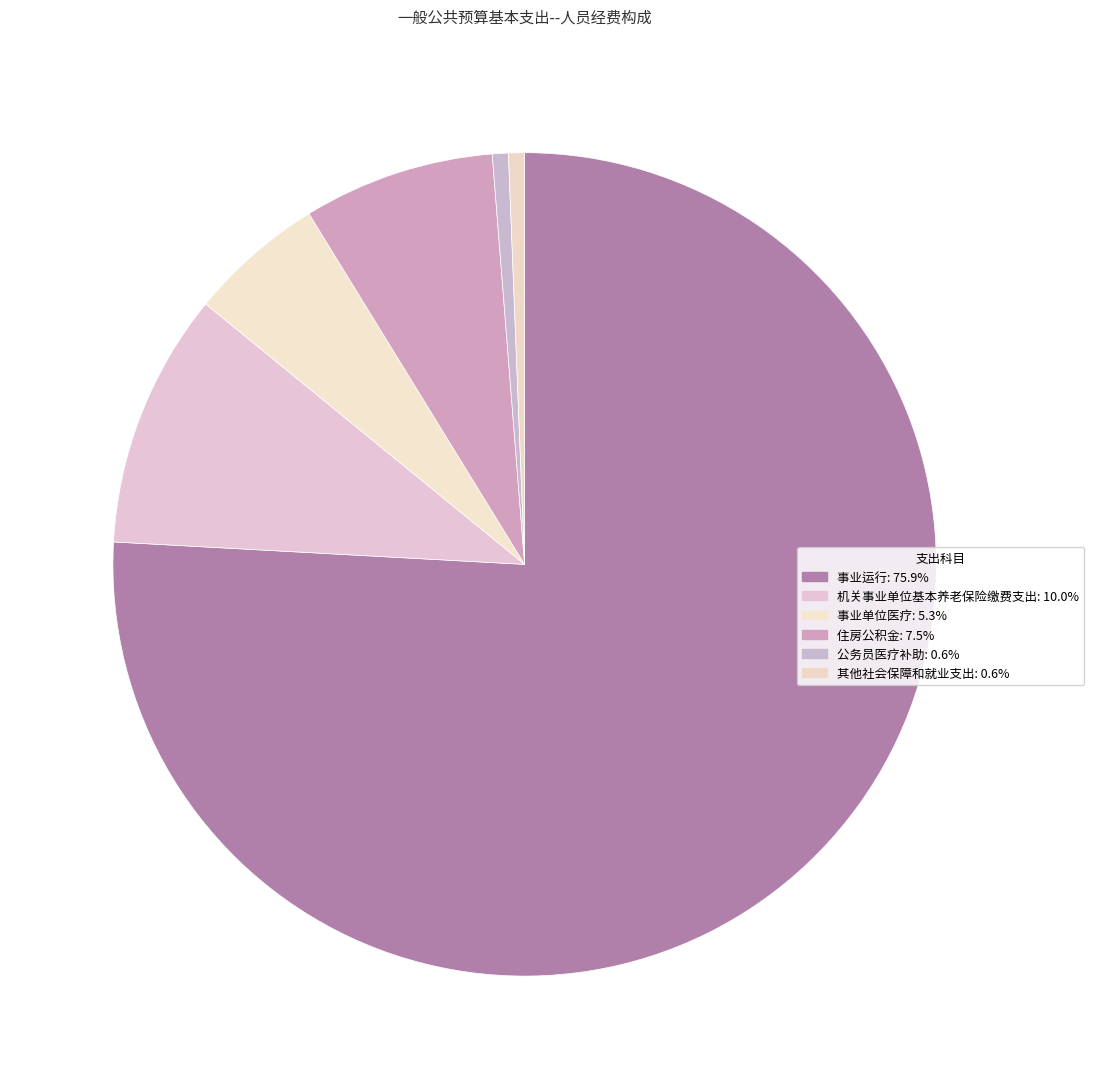

What percentage is the 事业运行 slice, to the nearest percent?

76%